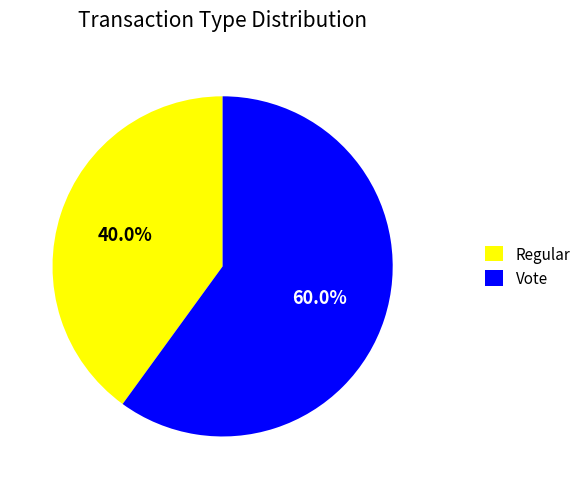

Is it true that Vote is 54% of the pie?

False